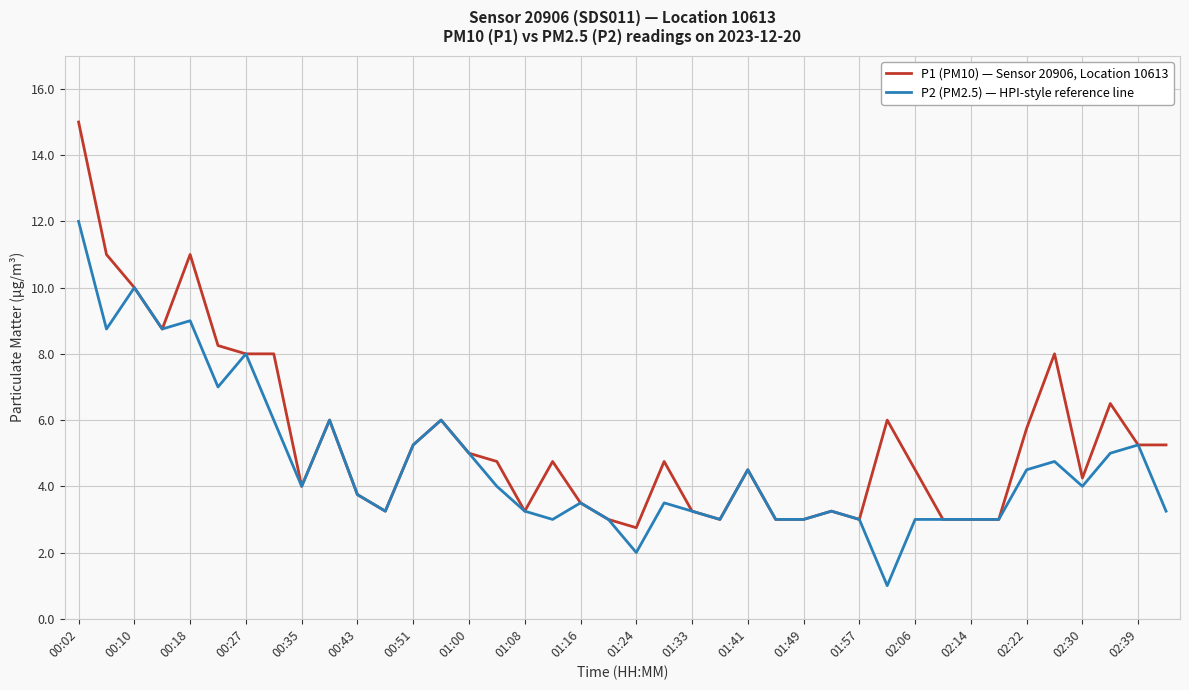

Rank the series by their average value, from highest to lowest.

P1 (PM10) — Sensor 20906, Location 10613, P2 (PM2.5) — HPI-style reference line